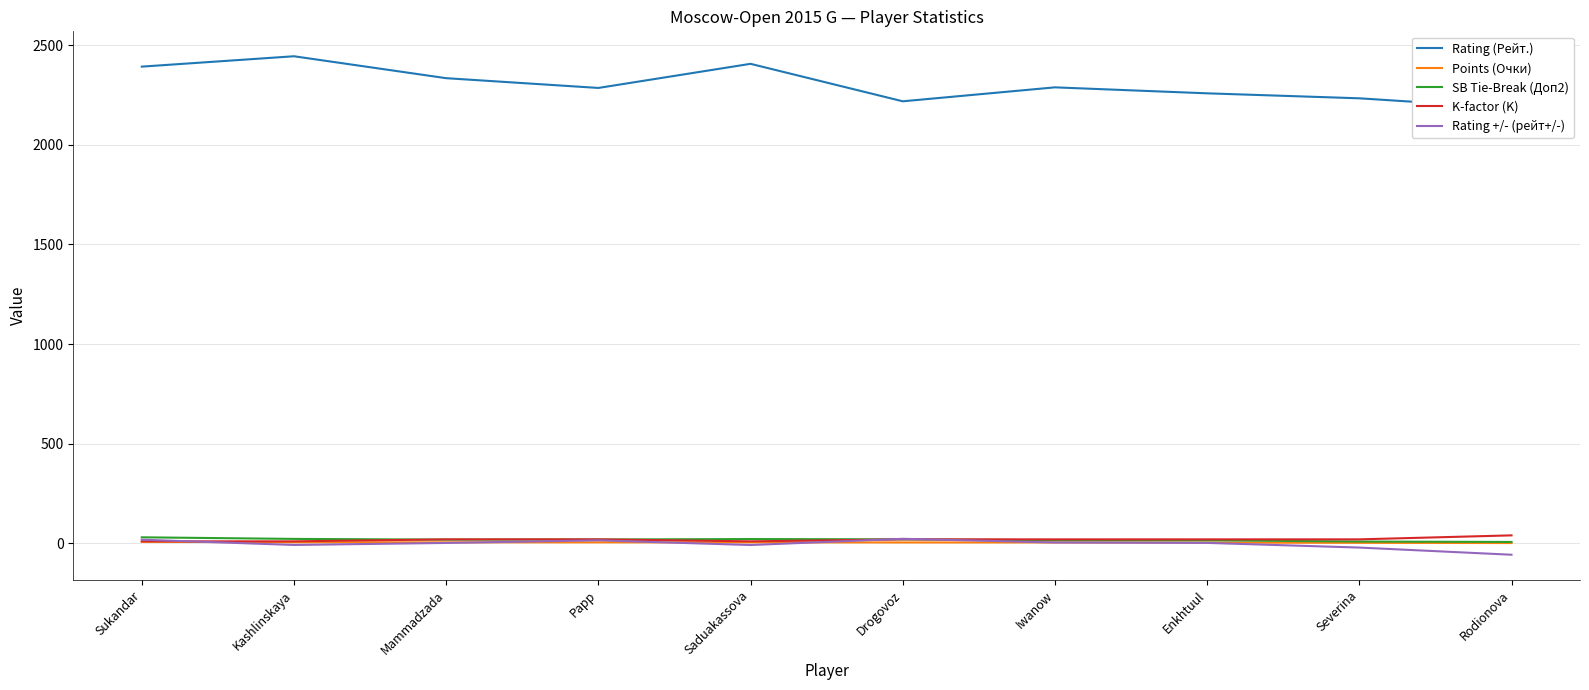

What is the difference between the maximum and minimum values in the K-factor (K) series?

30.0